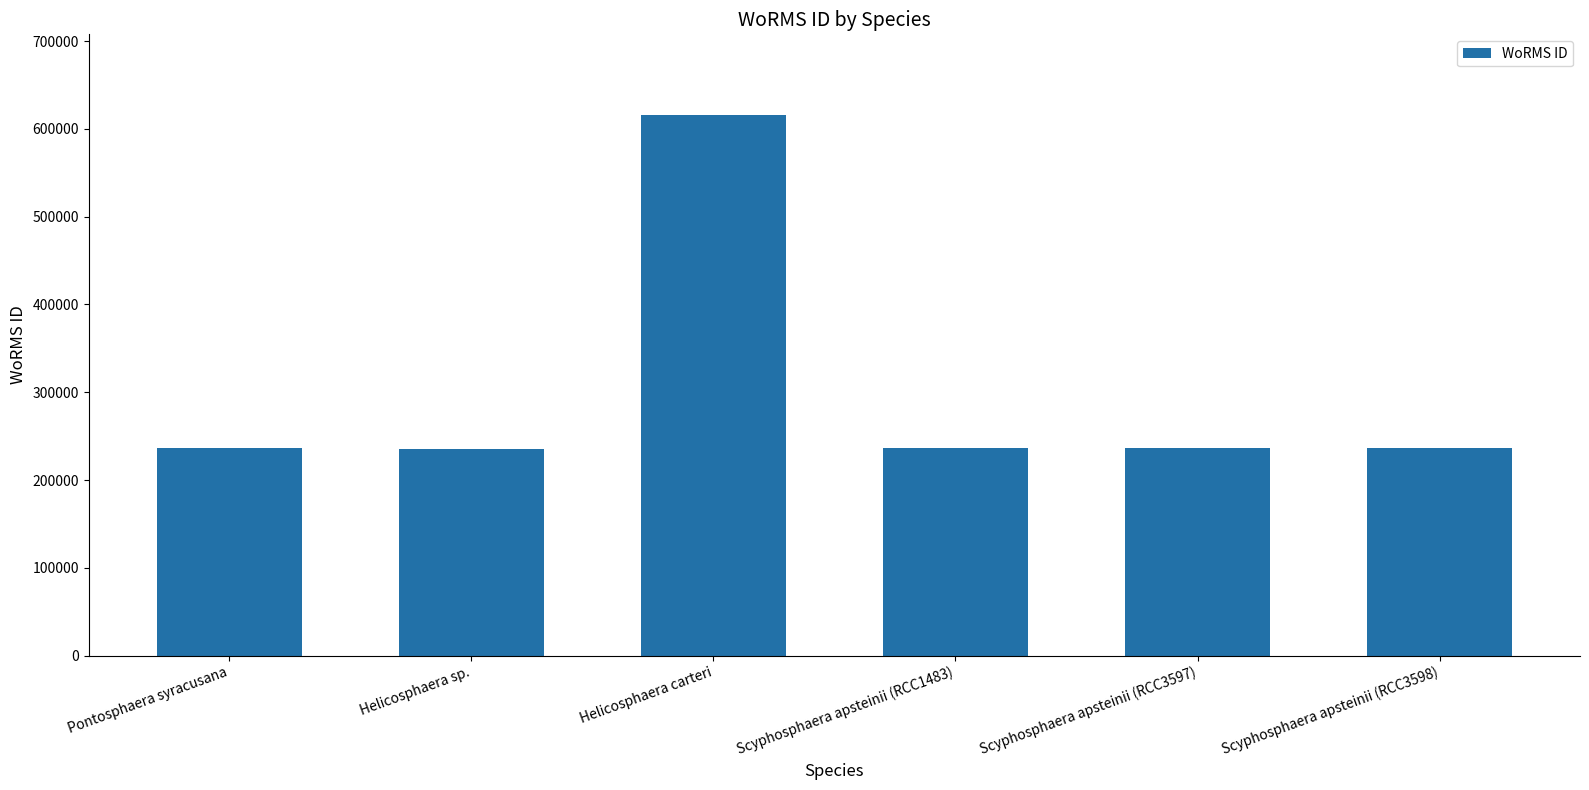

Read the value at Helicosphaera carteri.

615435